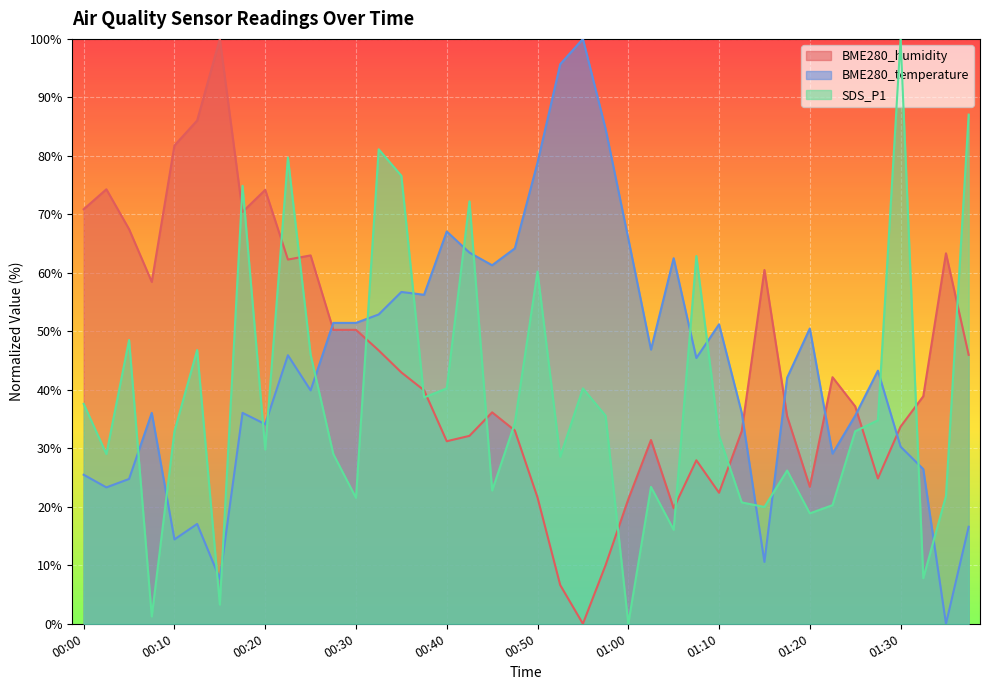

Does the chart display data point markers on the line(s)?

No